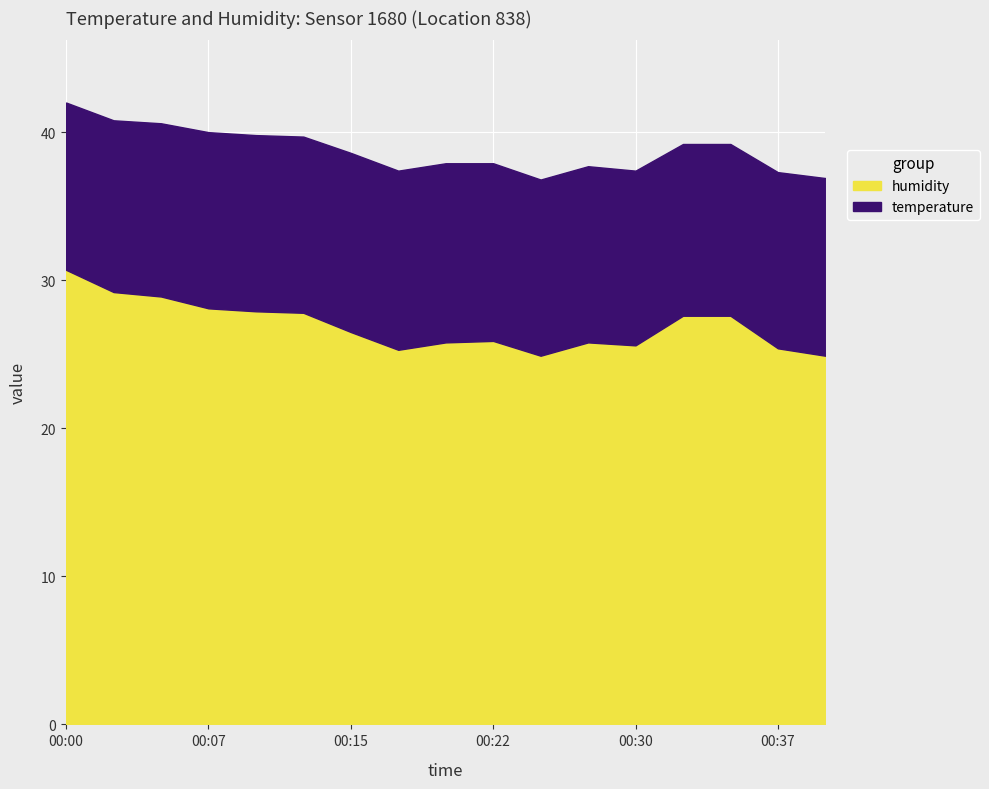

Is it true that the value at 00:39 is 24.9?

True